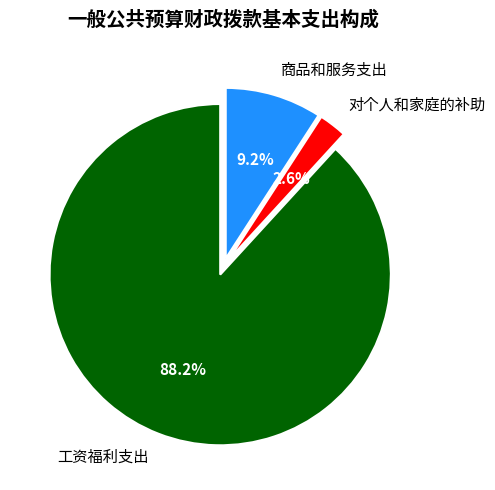

How many segments does this pie chart have?

3